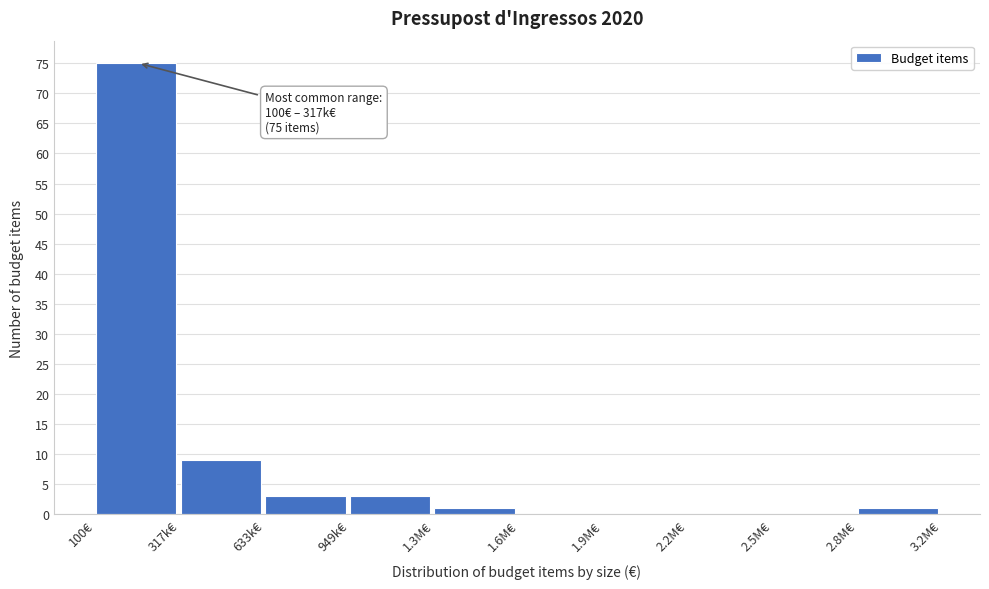

Reading right to left, transcribe all the data shown in this chart.

2.8M€=1	2.5M€=0	2.2M€=0	1.9M€=0	1.6M€=0	1.3M€=1	949k€=3	633k€=3	317k€=9	100€=75